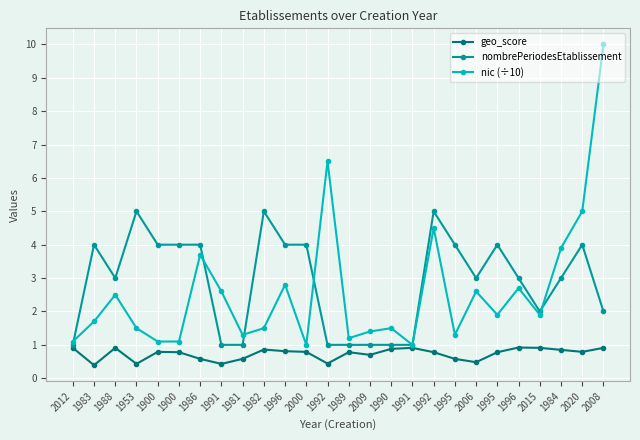

What value does the geo_score series have at 2020?

0.8